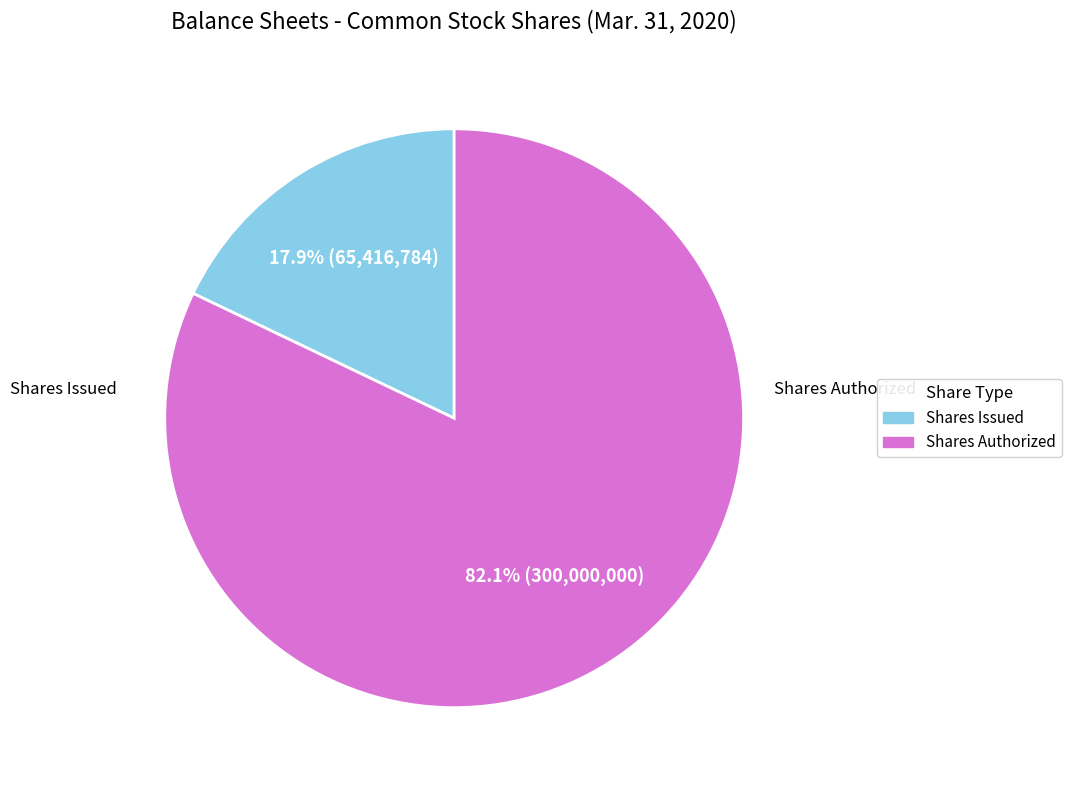

Is there a majority slice in this chart?

Yes